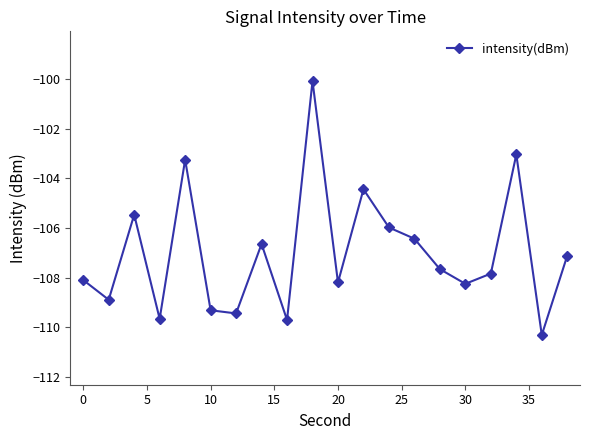

What is the difference between the maximum and minimum values?

10.2